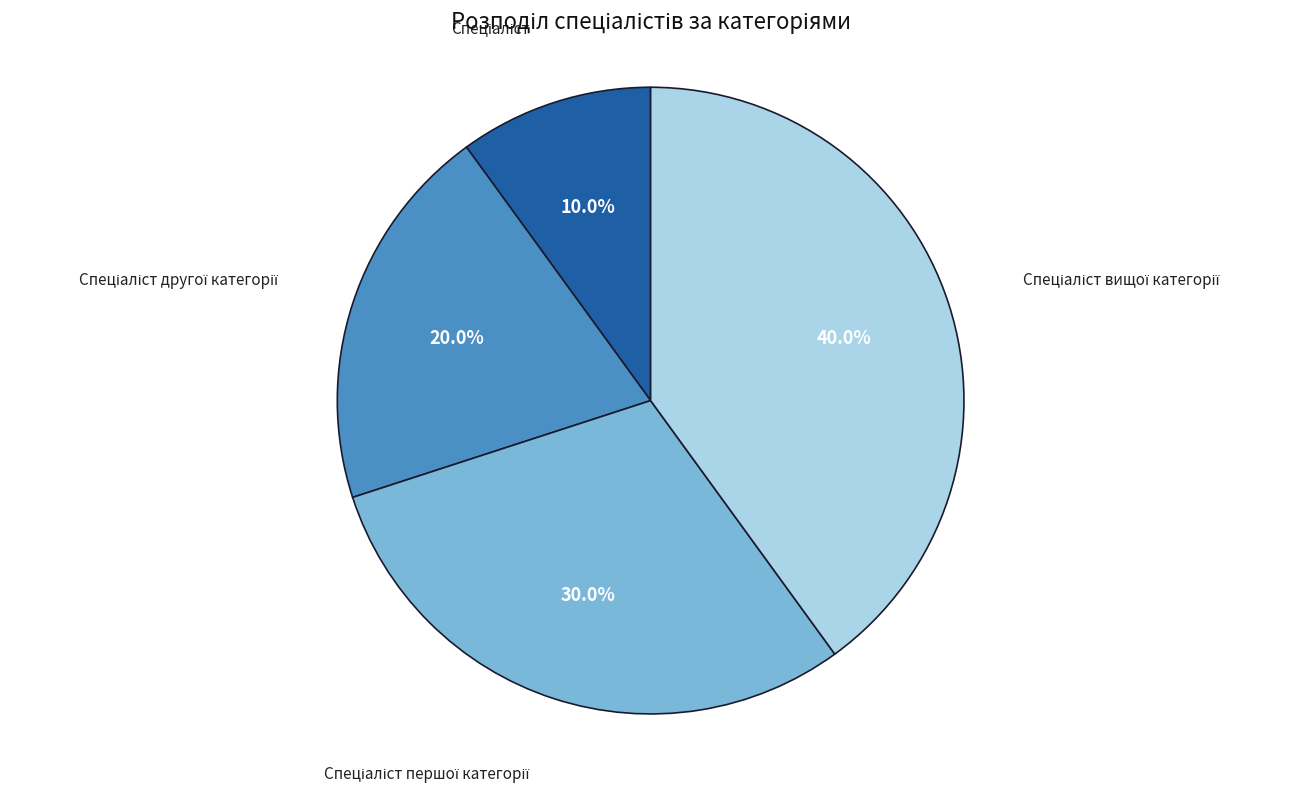

Is there any slice that represents more than half of the pie?

No